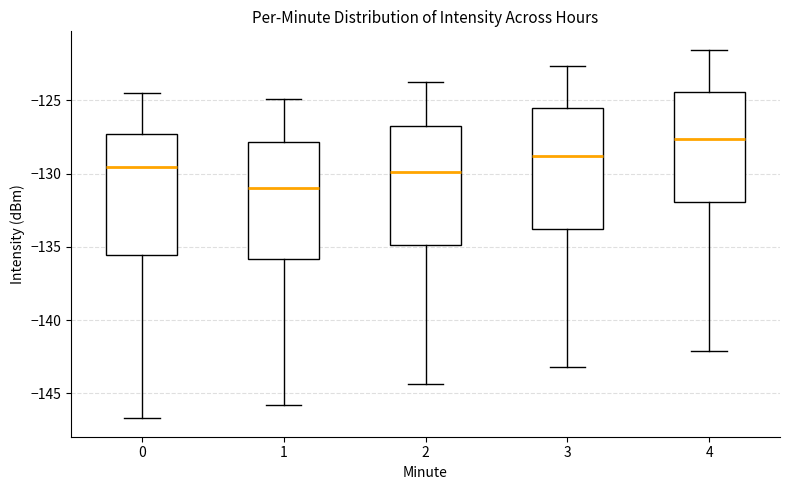

Where does the lower whisker of the box at x = 0 end on the y-axis? The values are not printed on the chart, so give them approximately, as read against the axis.

-146.5